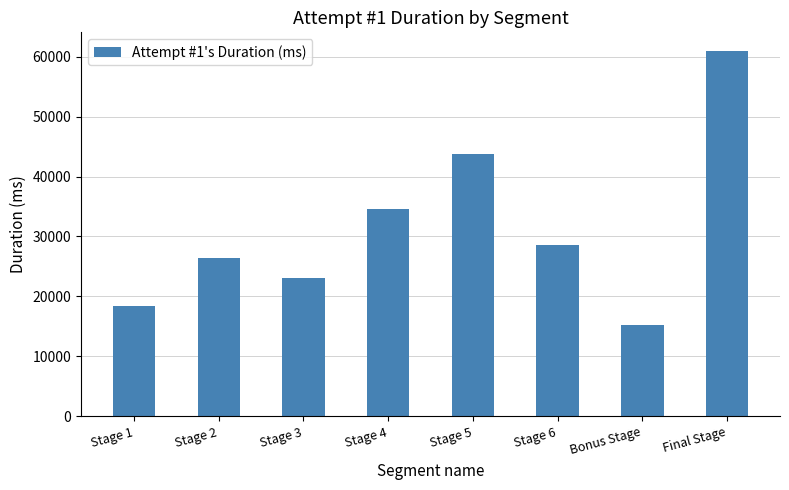

Where is the data nearest to the value 38153?

Stage 4